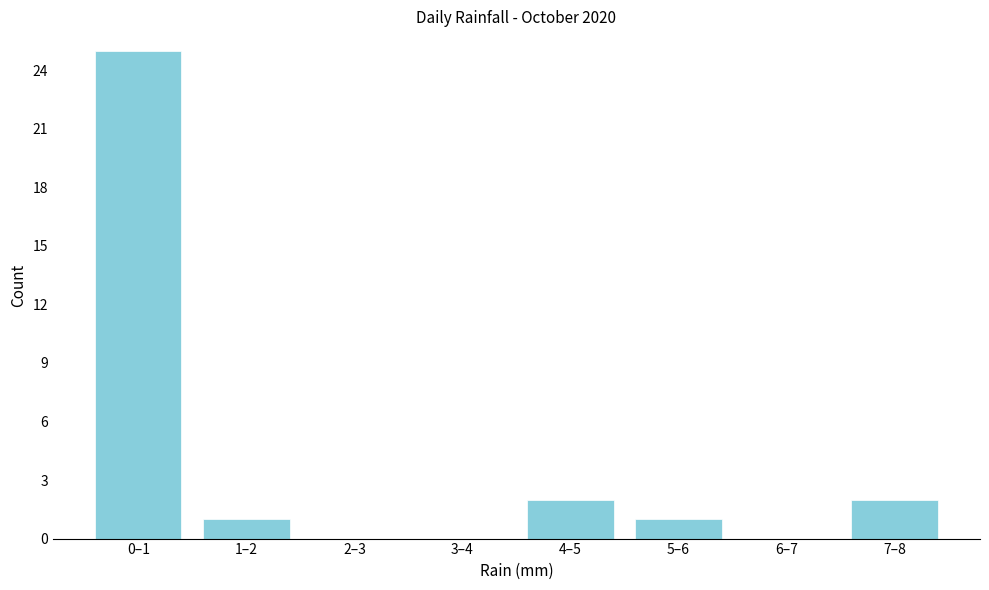

Reading right to left, transcribe all the data shown in this chart.

7–8=2	6–7=0	5–6=1	4–5=2	3–4=0	2–3=0	1–2=1	0–1=25